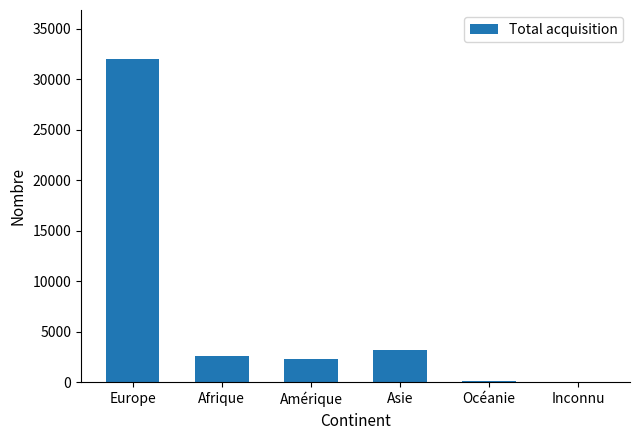

Are the bars grouped side by side (vs. stacked)?

No